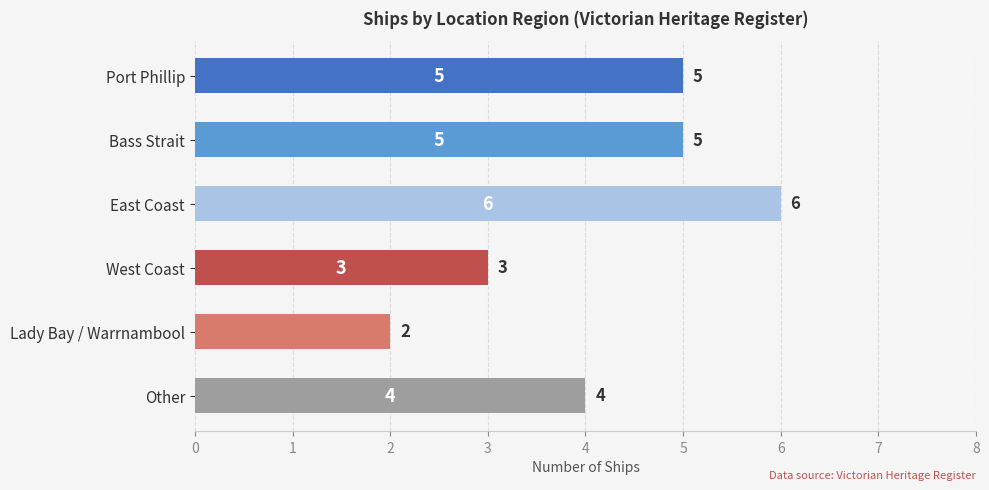

What is the average value?

4